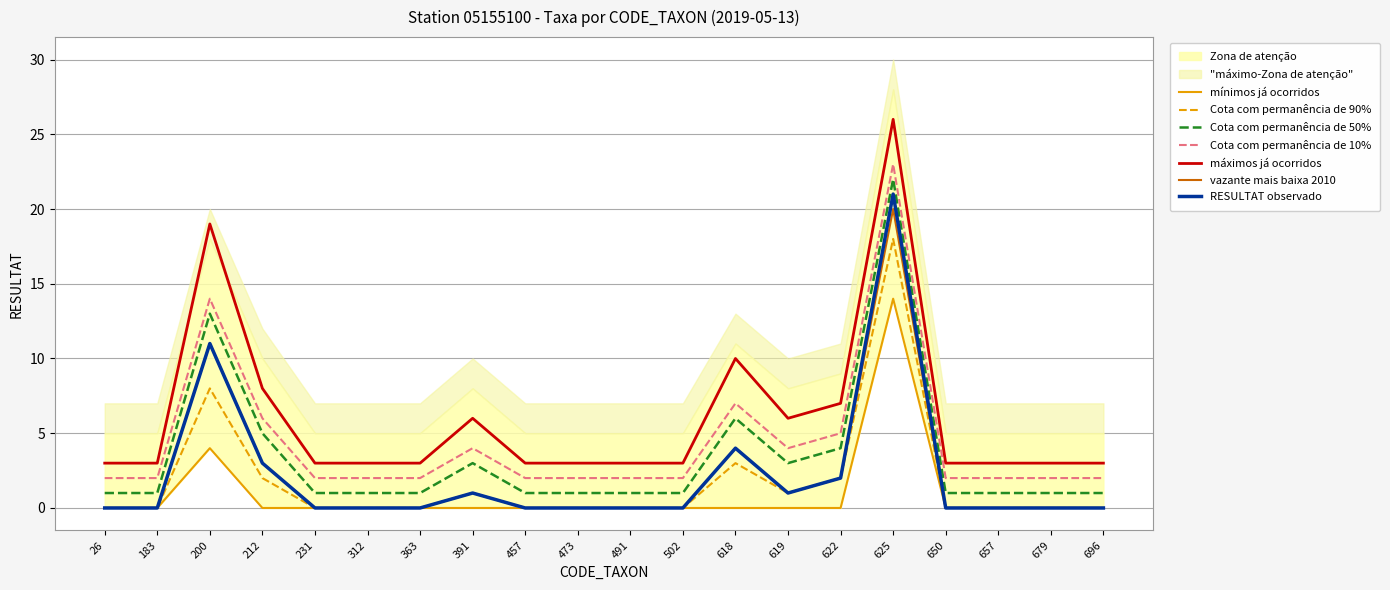

How many lines are shown in the chart?

6